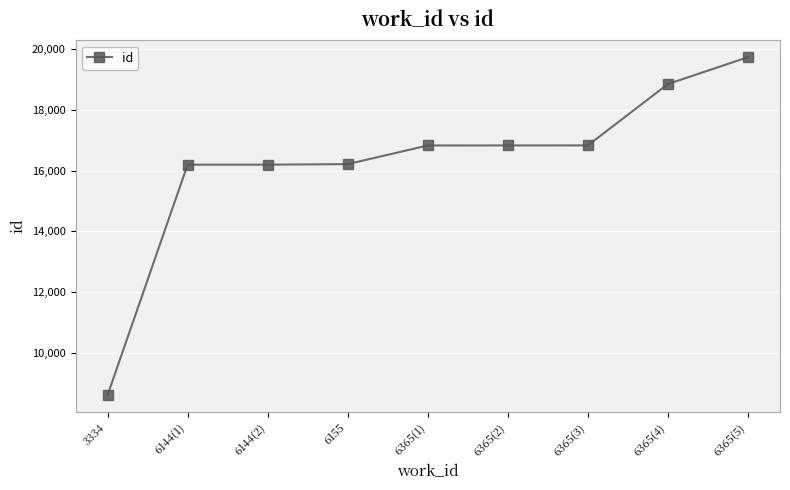

At which label is the value closest to 14175?

6144(1)